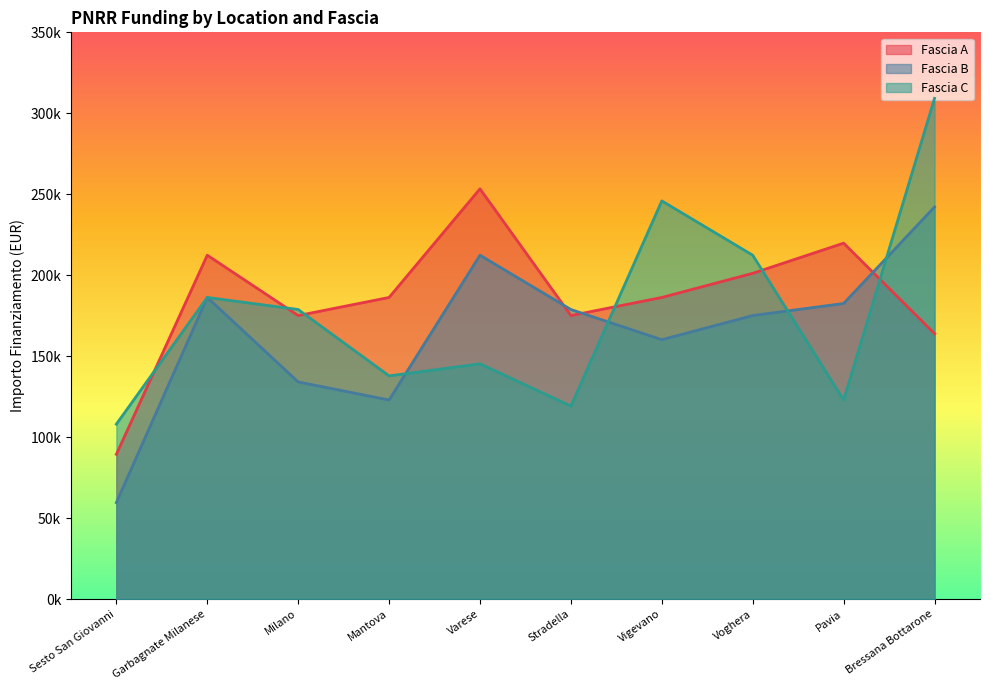

Reading left to right, transcribe all the data shown in this chart.

Fascia A: Sesto San Giovanni=89419.6	Garbagnate Milanese=212371.5	Milano=175113.3	Mantova=186290.8	Varese=253355.4	Stradella=175113.3	Vigevano=186290.8	Voghera=201194.0	Pavia=219823.1	Bressana Bottarone=163935.9
Fascia B: Sesto San Giovanni=59613.0	Garbagnate Milanese=186290.8	Milano=134129.4	Mantova=122951.9	Varese=212371.5	Stradella=178839.1	Vigevano=160210.1	Voghera=175113.3	Pavia=182565.0	Bressana Bottarone=242178.0
Fascia C: Sesto San Giovanni=108048.6	Garbagnate Milanese=186290.8	Milano=178839.1	Mantova=137855.2	Varese=145306.8	Stradella=119226.1	Vigevano=245903.8	Voghera=212371.5	Pavia=122951.9	Bressana Bottarone=309242.7